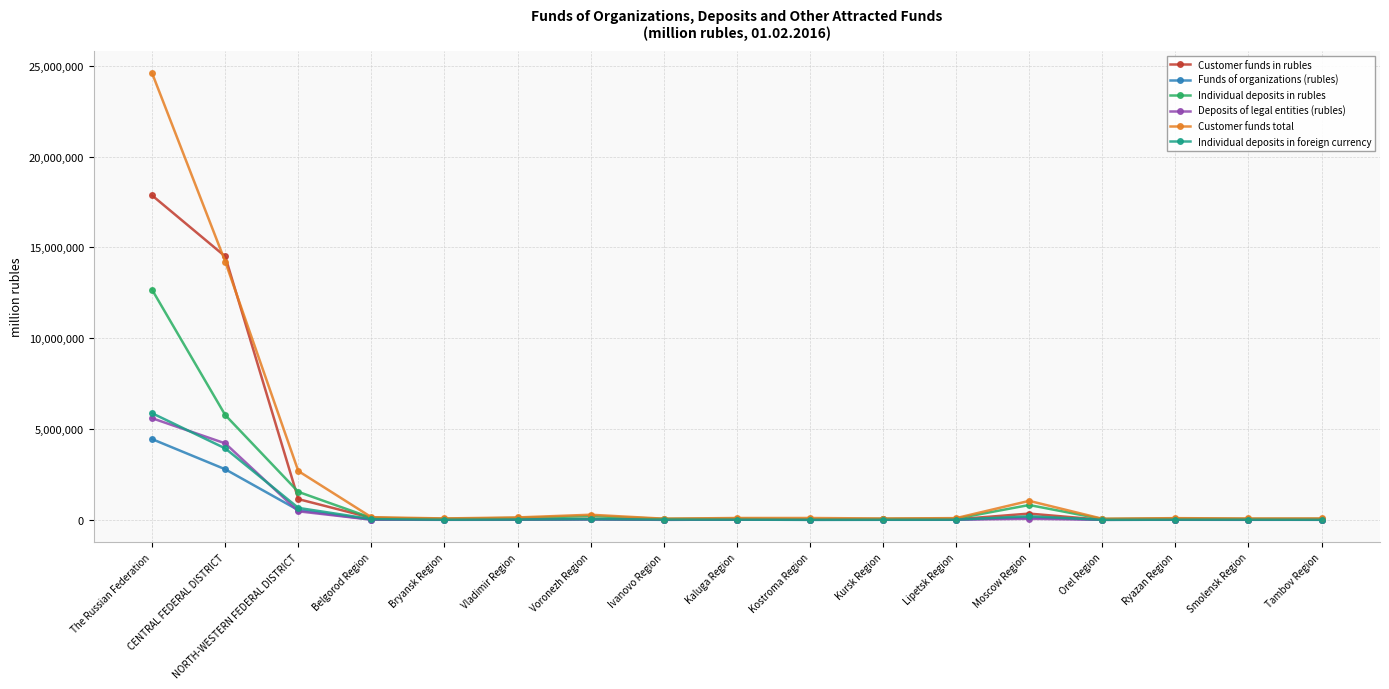

What position from the right is Ryazan Region?

3